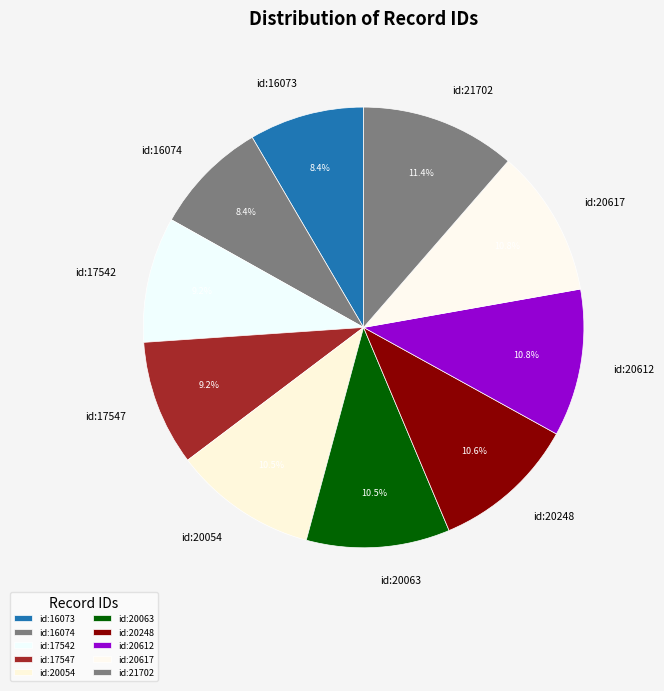

Combined, do id:20054 and id:21702 account for over 50%?

No